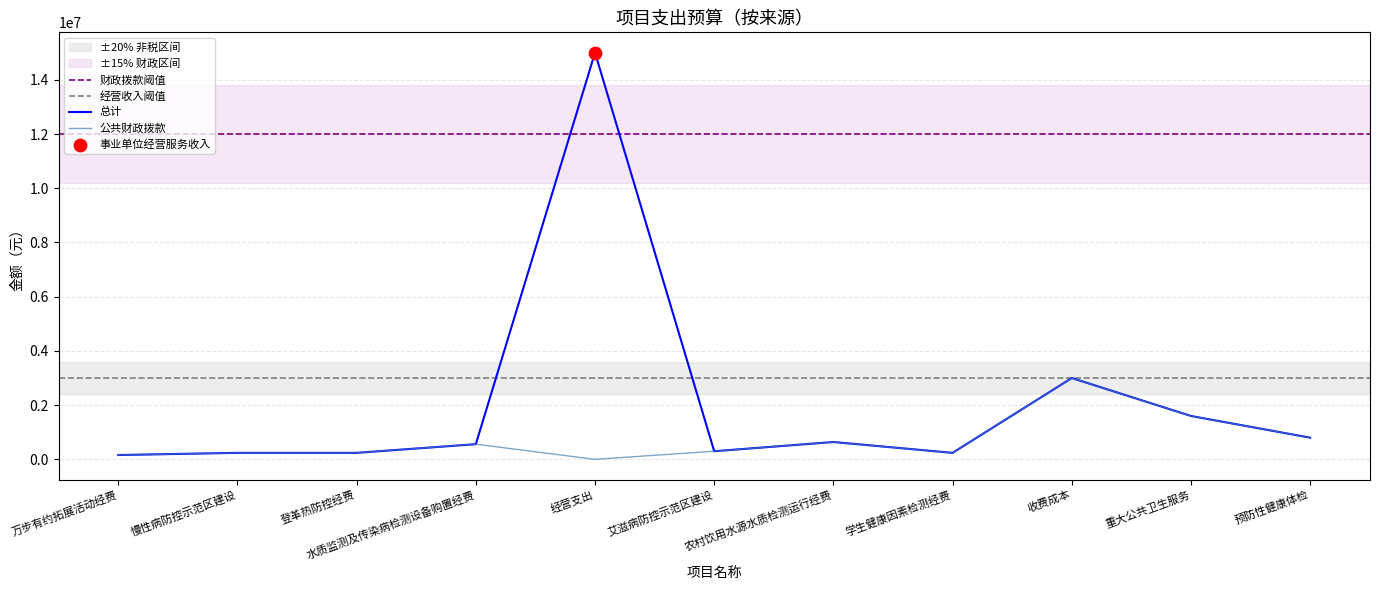

Which series has the largest total across all categories?

总计